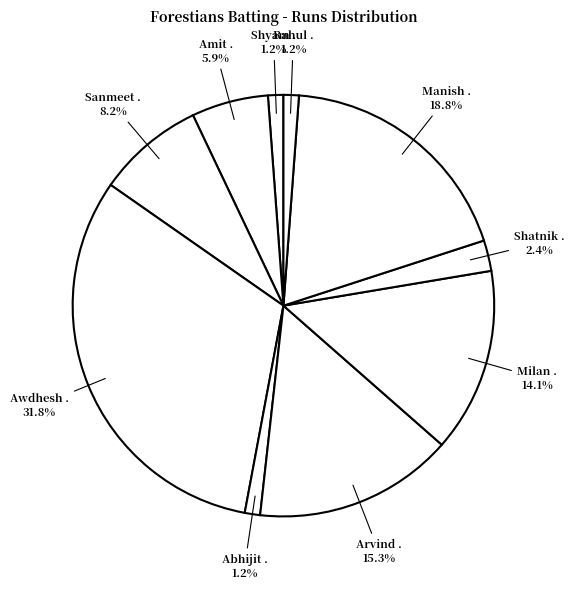

Count the number of slices in the pie.

10